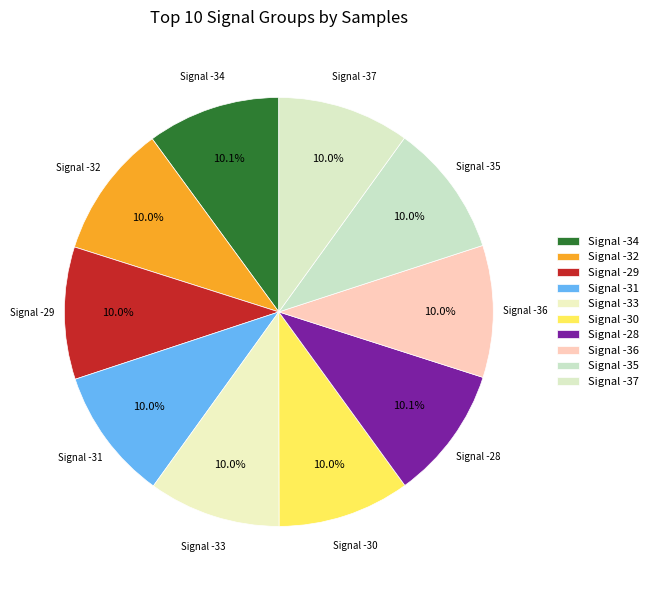

Is there a majority slice in this chart?

No